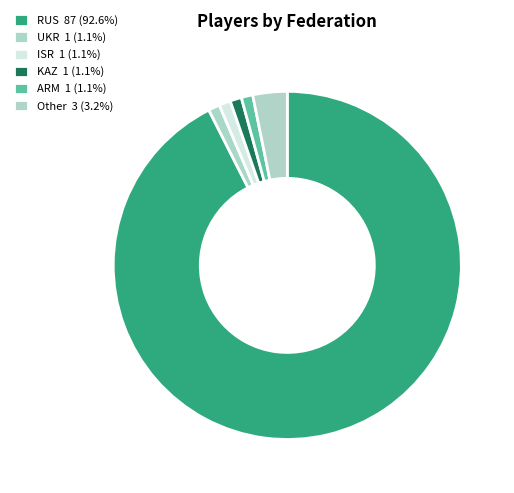

Count the number of slices in the pie.

6